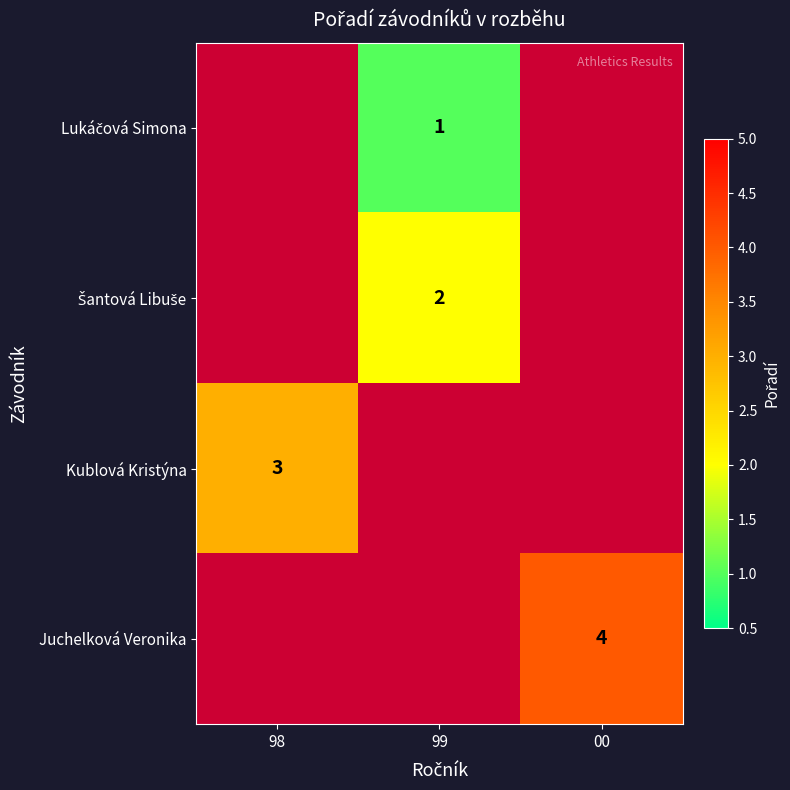

Between 98 and 99, which is larger?

99